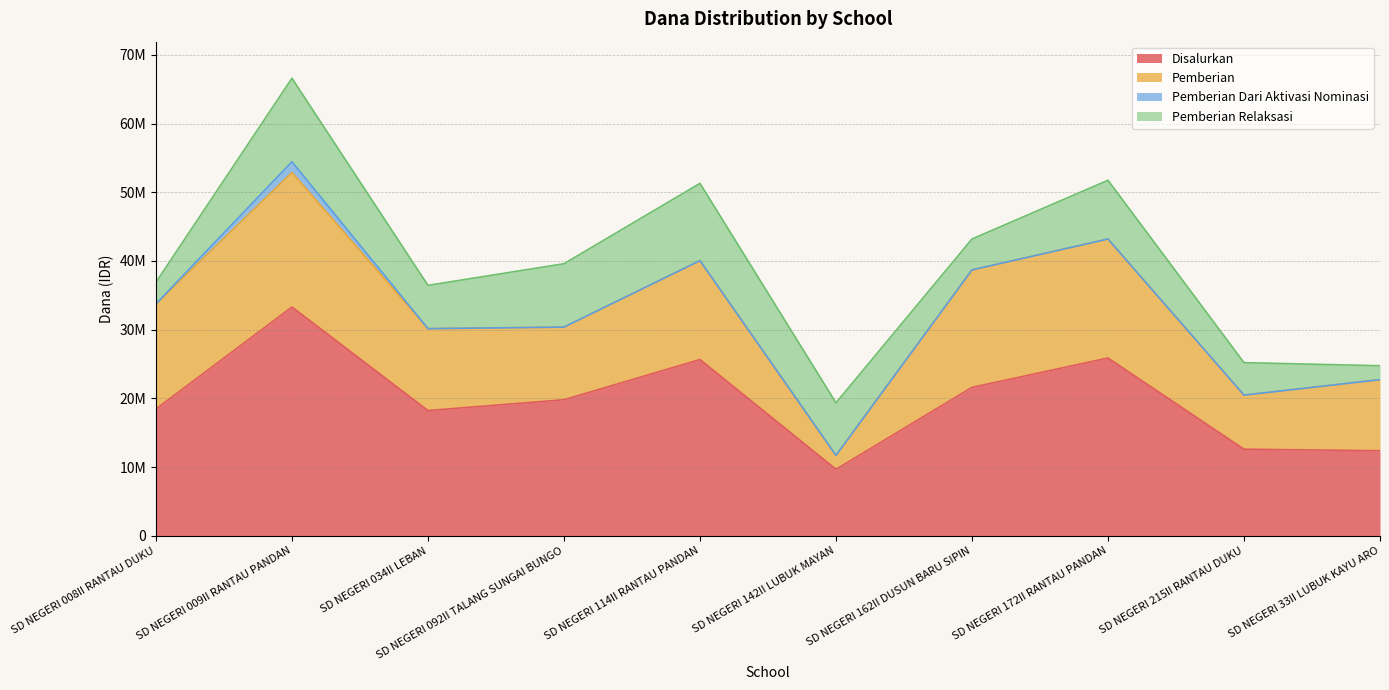

True or false: Pemberian Dari Aktivasi Nominasi has more than 1 interior local peaks.

False